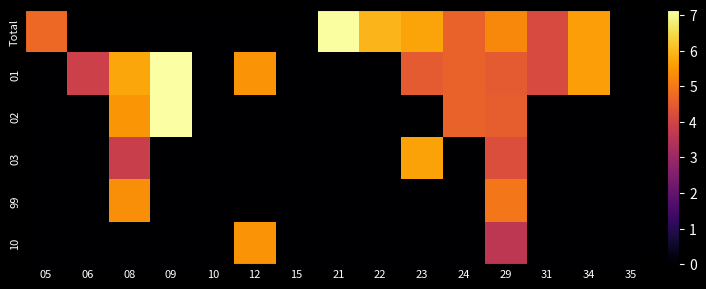

How many data points does each series have?

15